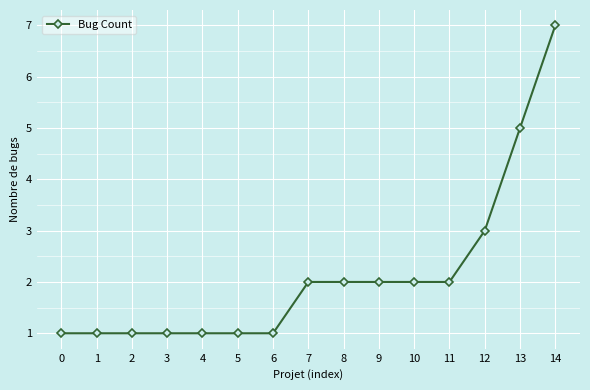

What value does the data have at 3?

1